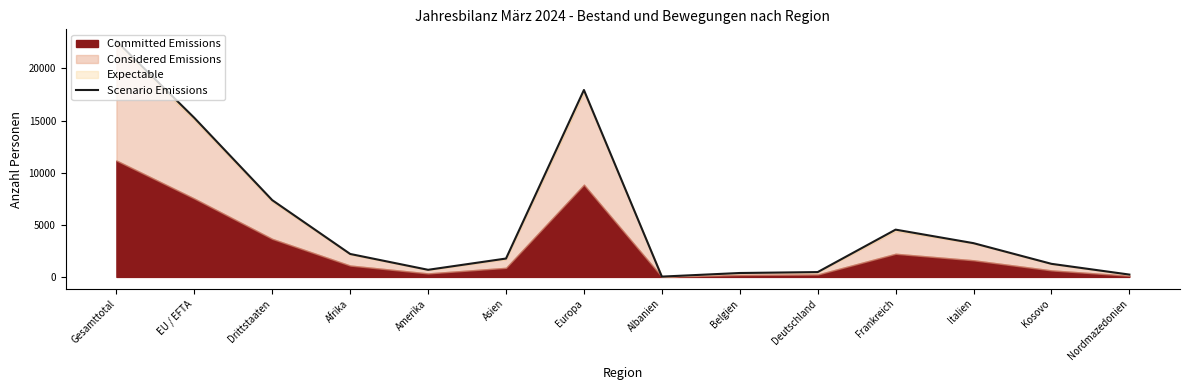

How many values exceed 2201?

6